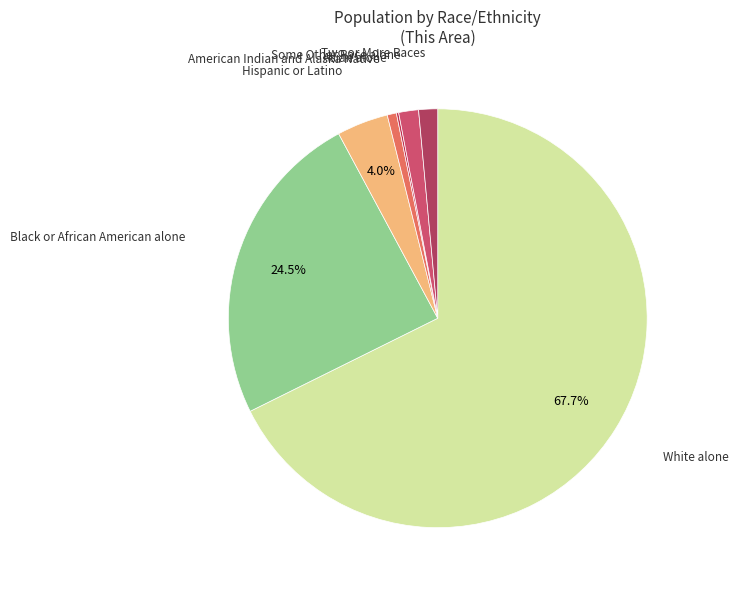

Count the number of slices in the pie.

7